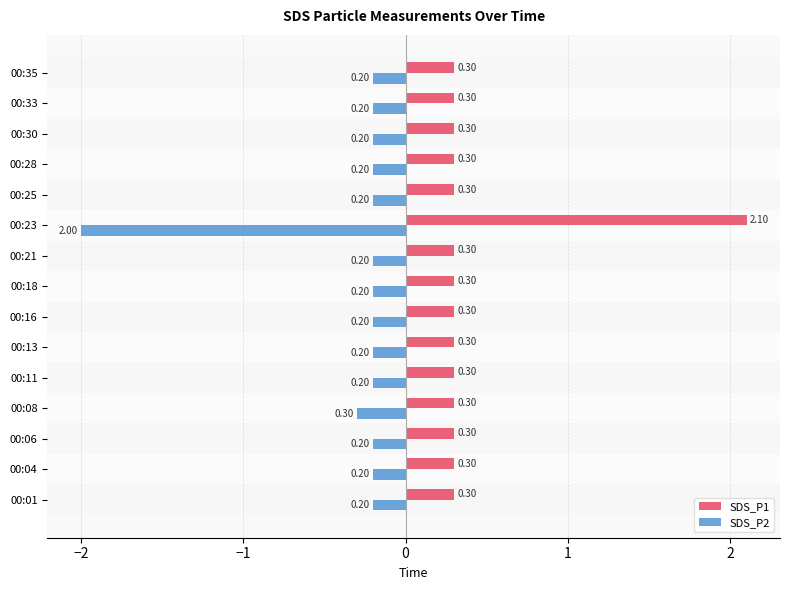

What is the average value of the SDS_P2 series?

-0.3